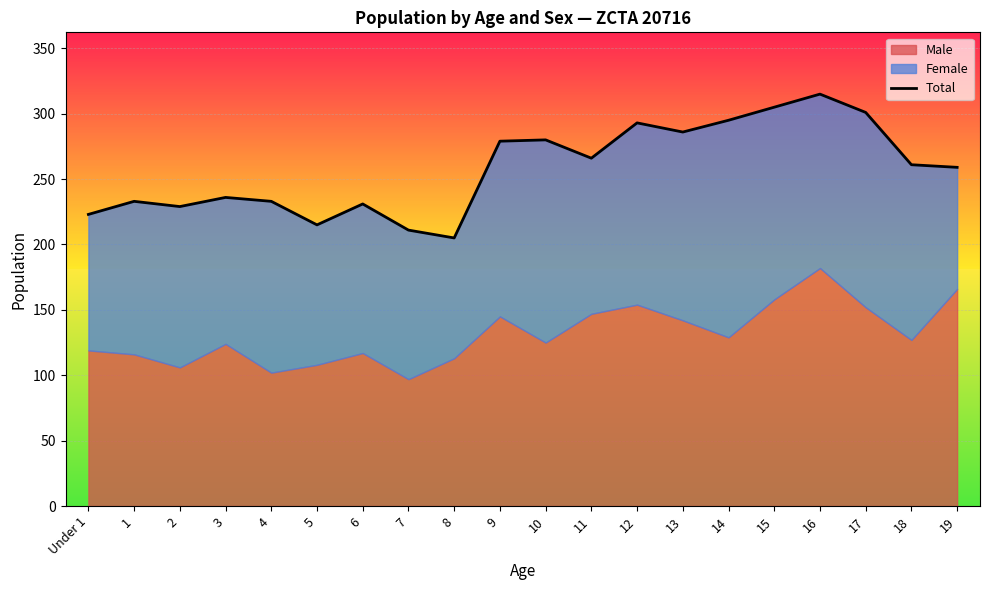

What is the smallest value displayed?

205